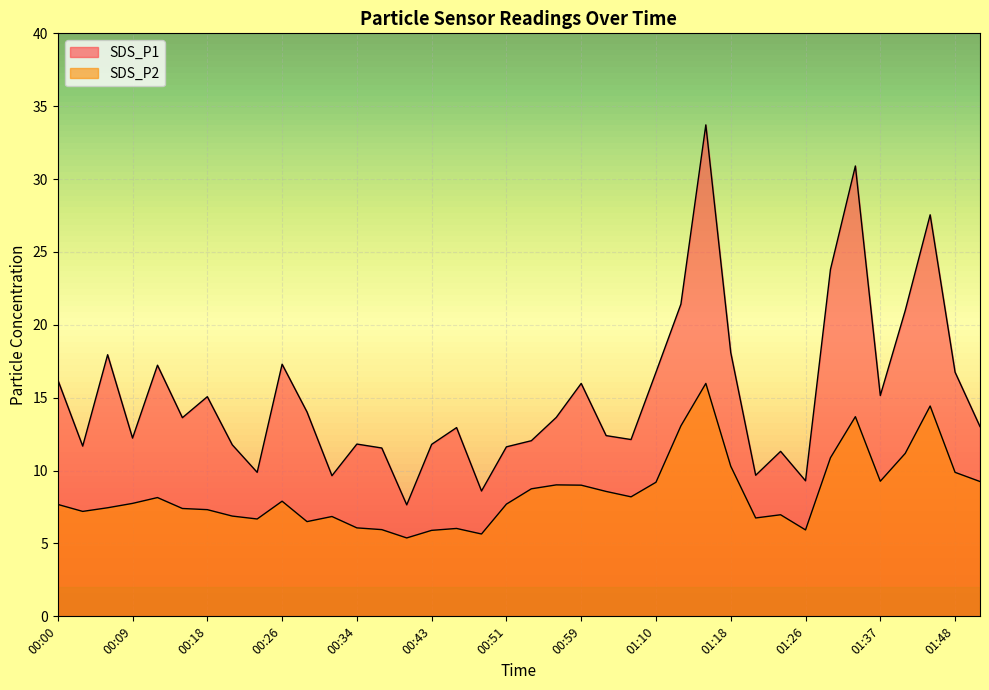

In SDS_P1, how many points are lower than both neighbors (excluding endpoints)?

11